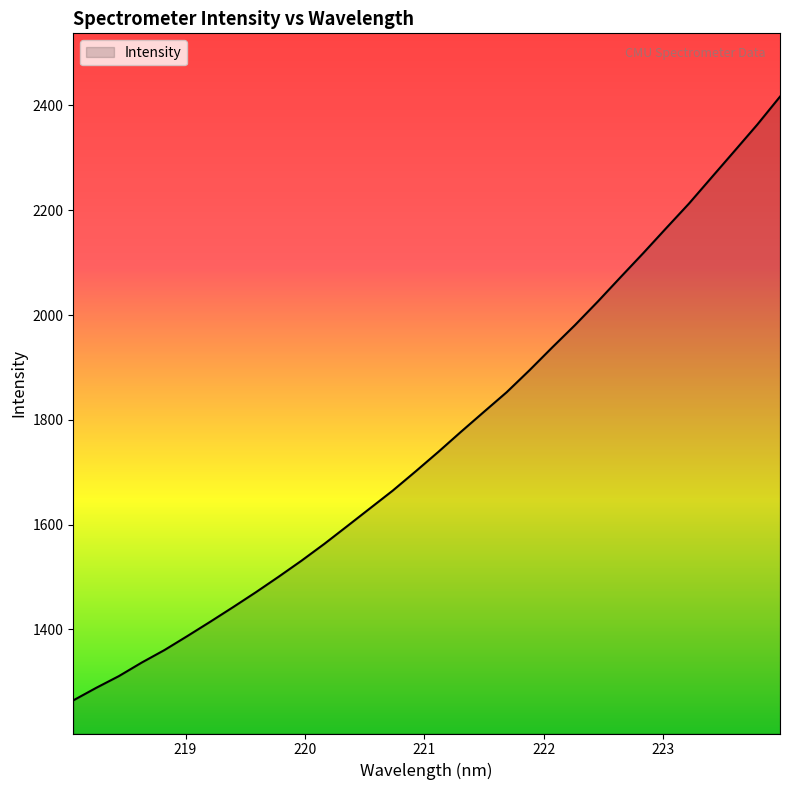

What is the greatest value displayed?

2416.8